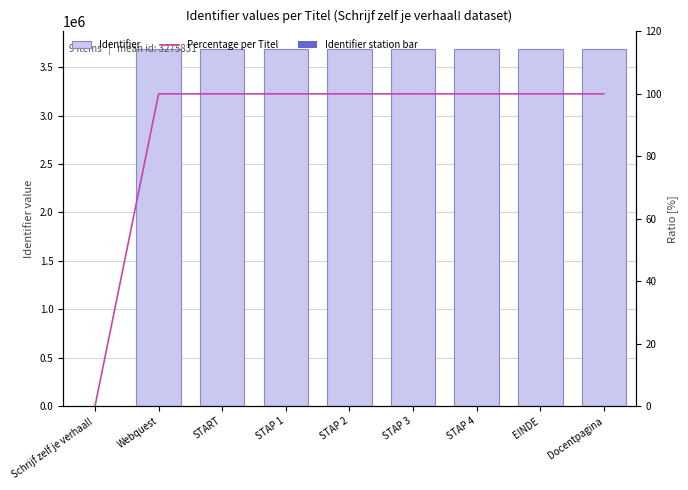

The Percentage per Titel series shows 0.0 at Schrijf zelf je verhaal!. True or false?

True